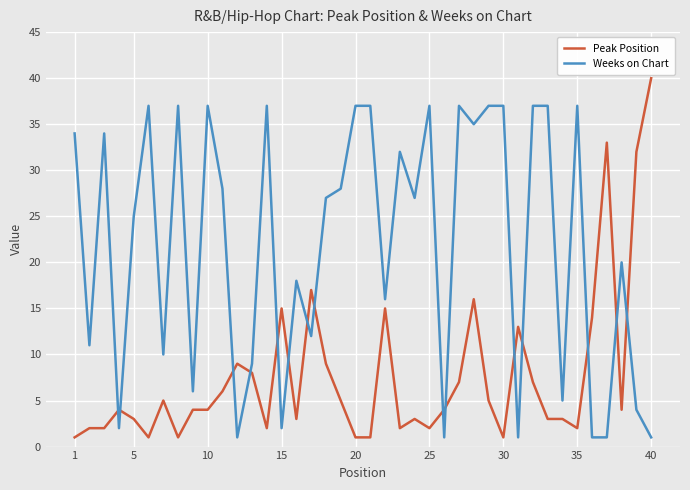

How many times do Weeks on Chart and Peak Position cross each other?

15